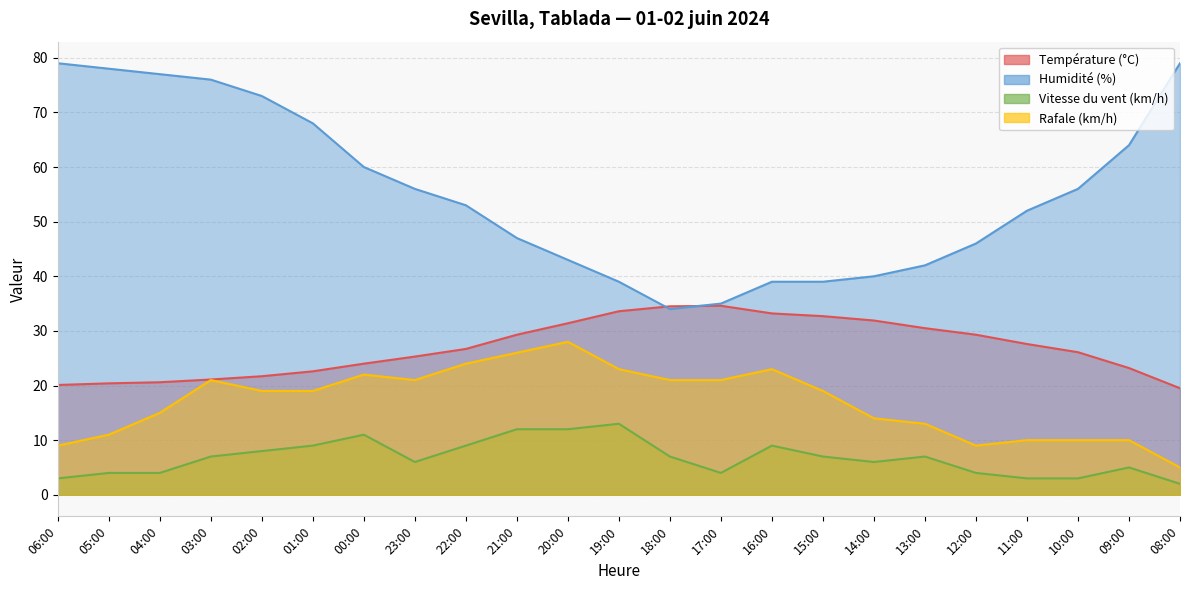

Reading left to right, list all the values displayed in this chart.

Température (°C): 06:00=20.1	05:00=20.4	04:00=20.6	03:00=21.1	02:00=21.7	01:00=22.6	00:00=24.0	23:00=25.3	22:00=26.7	21:00=29.3	20:00=31.4	19:00=33.6	18:00=34.5	17:00=34.6	16:00=33.2	15:00=32.7	14:00=31.9	13:00=30.5	12:00=29.3	11:00=27.6	10:00=26.1	09:00=23.2	08:00=19.5
Humidité (%): 06:00=79.0	05:00=78.0	04:00=77.0	03:00=76.0	02:00=73.0	01:00=68.0	00:00=60.0	23:00=56.0	22:00=53.0	21:00=47.0	20:00=43.0	19:00=39.0	18:00=34.0	17:00=35.0	16:00=39.0	15:00=39.0	14:00=40.0	13:00=42.0	12:00=46.0	11:00=52.0	10:00=56.0	09:00=64.0	08:00=79.0
Vitesse du vent (km/h): 06:00=3.0	05:00=4.0	04:00=4.0	03:00=7.0	02:00=8.0	01:00=9.0	00:00=11.0	23:00=6.0	22:00=9.0	21:00=12.0	20:00=12.0	19:00=13.0	18:00=7.0	17:00=4.0	16:00=9.0	15:00=7.0	14:00=6.0	13:00=7.0	12:00=4.0	11:00=3.0	10:00=3.0	09:00=5.0	08:00=2.0
Rafale (km/h): 06:00=9.0	05:00=11.0	04:00=15.0	03:00=21.0	02:00=19.0	01:00=19.0	00:00=22.0	23:00=21.0	22:00=24.0	21:00=26.0	20:00=28.0	19:00=23.0	18:00=21.0	17:00=21.0	16:00=23.0	15:00=19.0	14:00=14.0	13:00=13.0	12:00=9.0	11:00=10.0	10:00=10.0	09:00=10.0	08:00=5.0